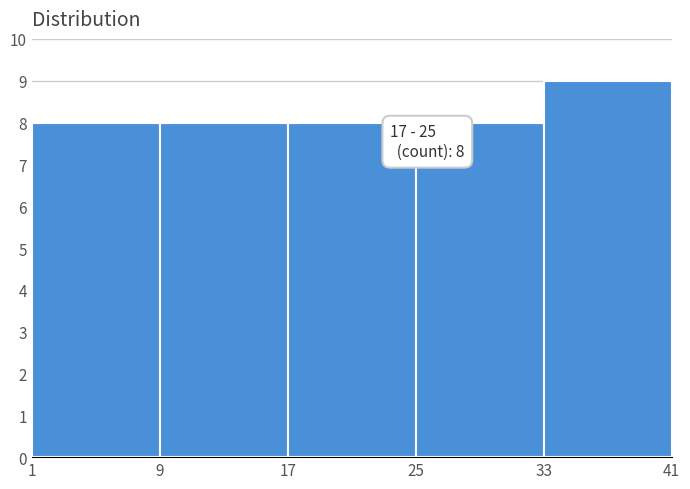

Over which range of the x-axis is the bar tallest?

33 to 41